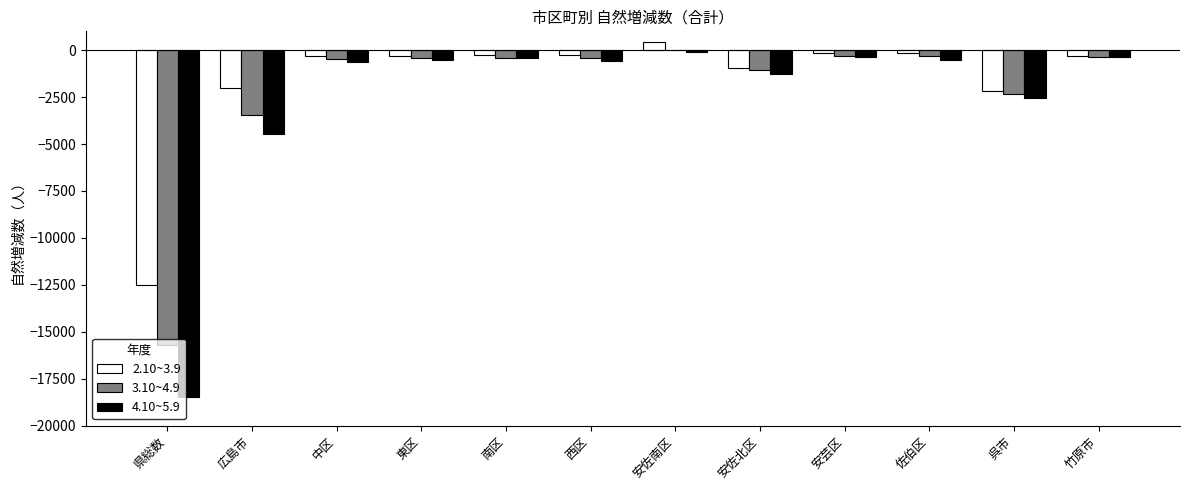

Is it true that 3.10~4.9 equals -2332 at 呉市?

True